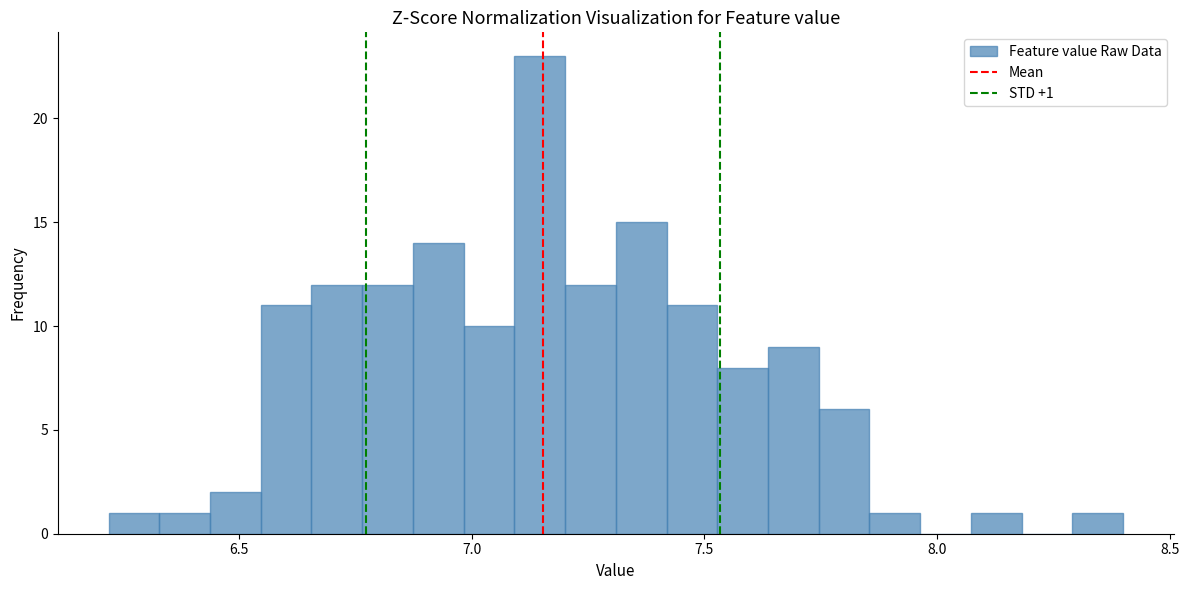

Around what value on the x-axis is the tallest bar? Give the approximate position of its centre, as read against the axis.

7.15